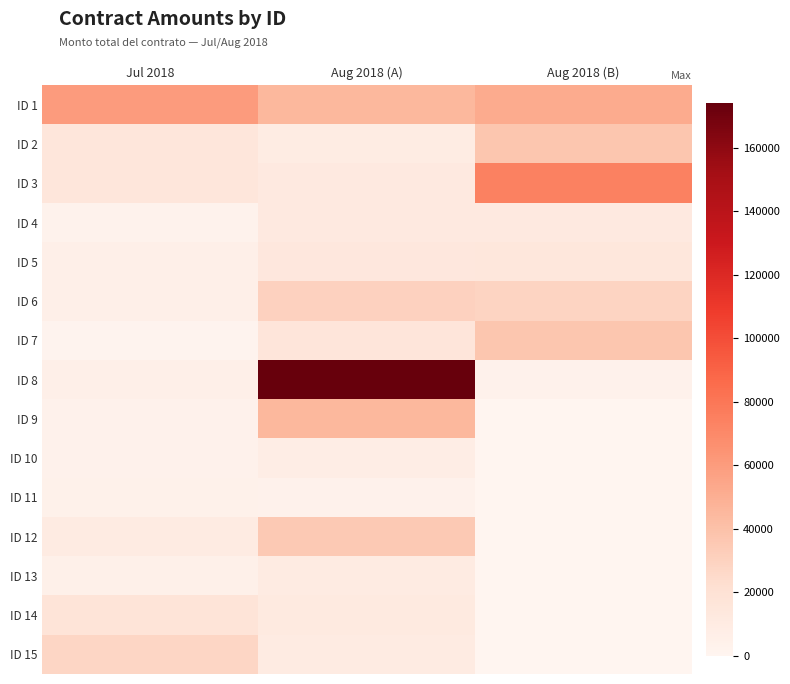

Reading left to right, extract all data points from this chart.

ID 1: Jul 2018=60000.0	Aug 2018 (A)=45000.0	Aug 2018 (B)=52200.0
ID 2: Jul 2018=15000.0	Aug 2018 (A)=9000.0	Aug 2018 (B)=37120.0
ID 3: Jul 2018=15000.0	Aug 2018 (A)=12000.0	Aug 2018 (B)=74240.0
ID 4: Jul 2018=3000.0	Aug 2018 (A)=12000.0	Aug 2018 (B)=12000.0
ID 5: Jul 2018=5800.0	Aug 2018 (A)=13920.0	Aug 2018 (B)=14337.6
ID 6: Jul 2018=5800.0	Aug 2018 (A)=30000.0	Aug 2018 (B)=28675.2
ID 7: Jul 2018=1740.0	Aug 2018 (A)=16000.0	Aug 2018 (B)=37120.0
ID 8: Jul 2018=5800.0	Aug 2018 (A)=174000.0	Aug 2018 (B)=4000.0
ID 9: Jul 2018=4000.0	Aug 2018 (A)=45000.0	Aug 2018 (B)=0.0
ID 10: Jul 2018=4000.0	Aug 2018 (A)=8120.0	Aug 2018 (B)=0.0
ID 11: Jul 2018=4640.0	Aug 2018 (A)=4060.0	Aug 2018 (B)=0.0
ID 12: Jul 2018=10000.0	Aug 2018 (A)=34800.0	Aug 2018 (B)=0.0
ID 13: Jul 2018=5000.0	Aug 2018 (A)=9860.0	Aug 2018 (B)=0.0
ID 14: Jul 2018=17400.0	Aug 2018 (A)=11020.0	Aug 2018 (B)=0.0
ID 15: Jul 2018=27840.0	Aug 2018 (A)=9860.0	Aug 2018 (B)=0.0